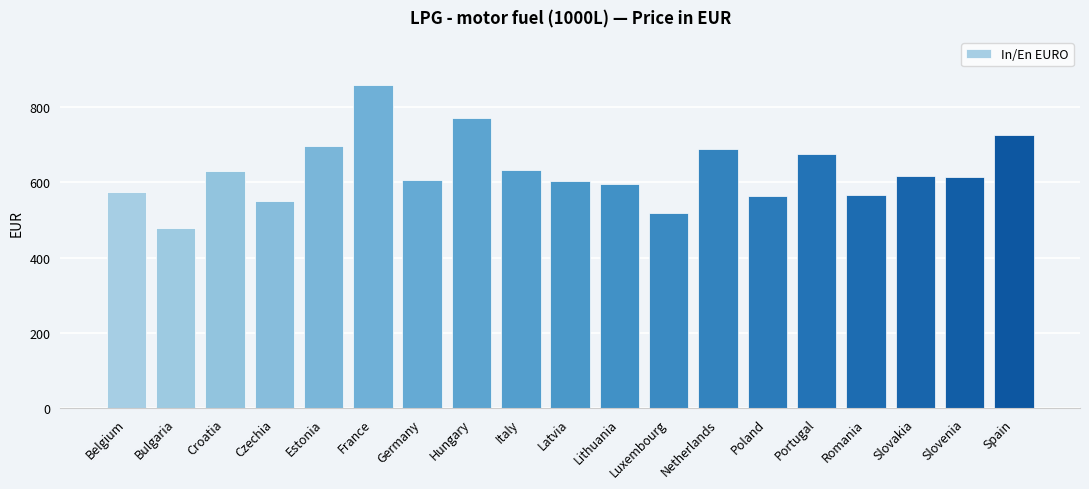

What is the label of the 4th bar from the left?

Czechia